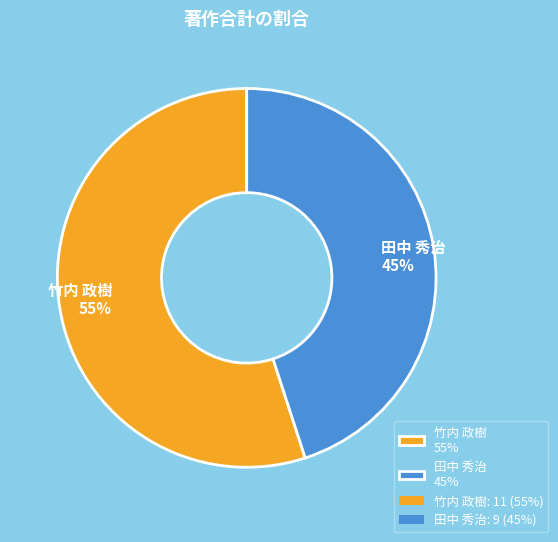

The 田中 秀治 slice represents 40% of the pie. True or false?

False